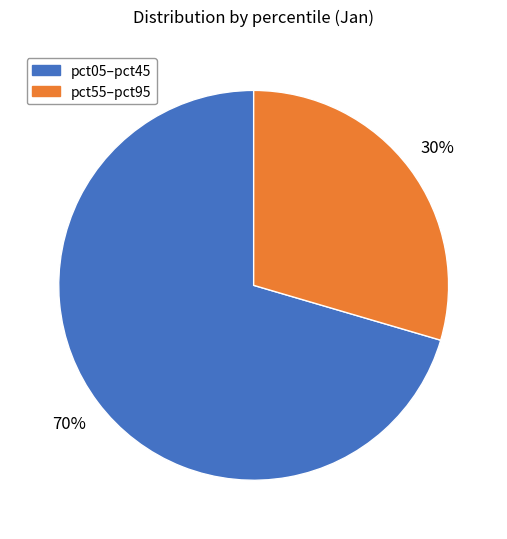

How many segments does this pie chart have?

2